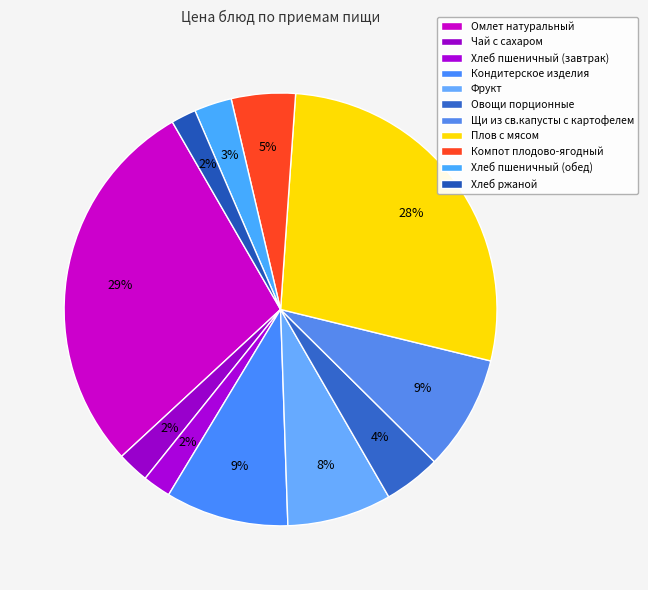

Count the number of slices in the pie.

11